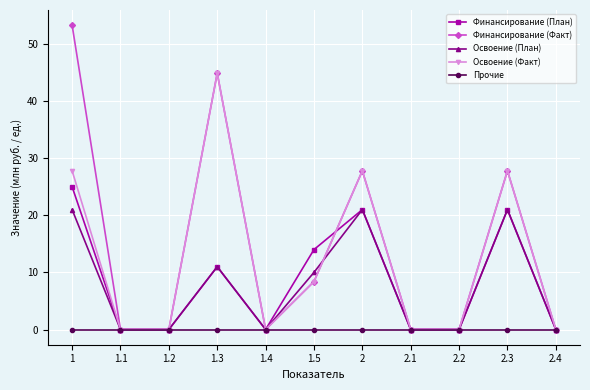

Which series has the largest range (max minus min)?

Финансирование (Факт)